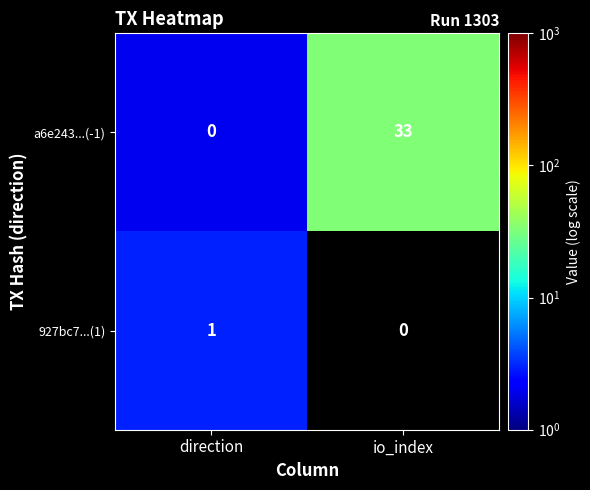

Rank the series by their average value, from lowest to highest.

927bc7...(1), a6e243...(-1)